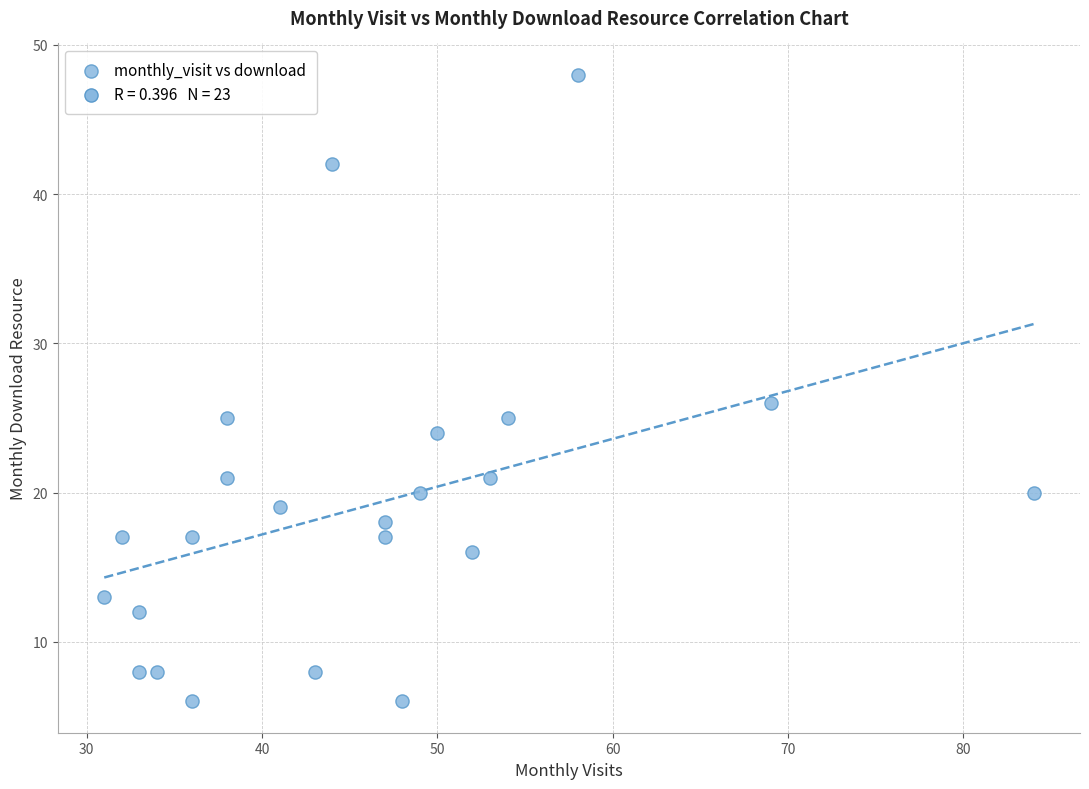

What Y value in the scatter plot is closest to 27?

26